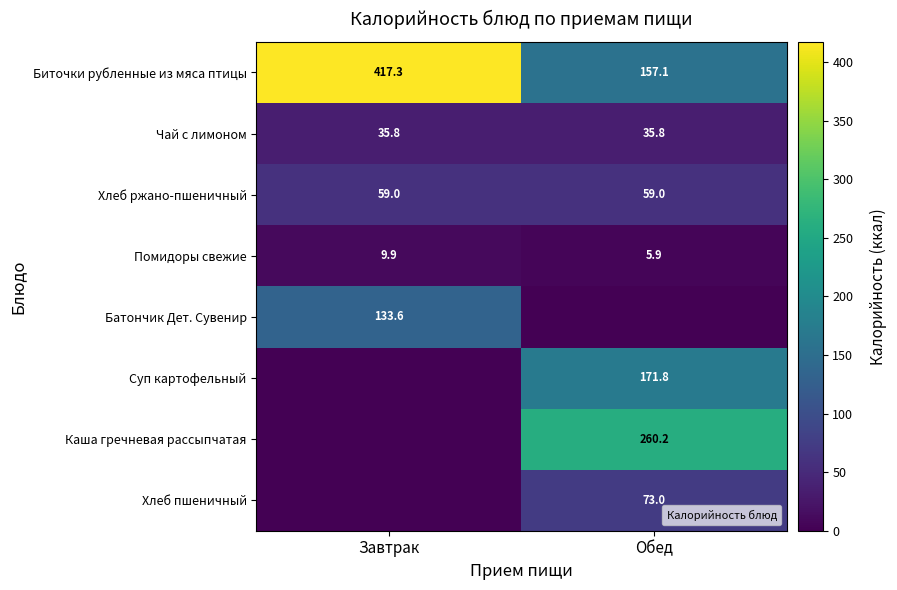

What is the average value of the Помидоры свежие series?

7.9